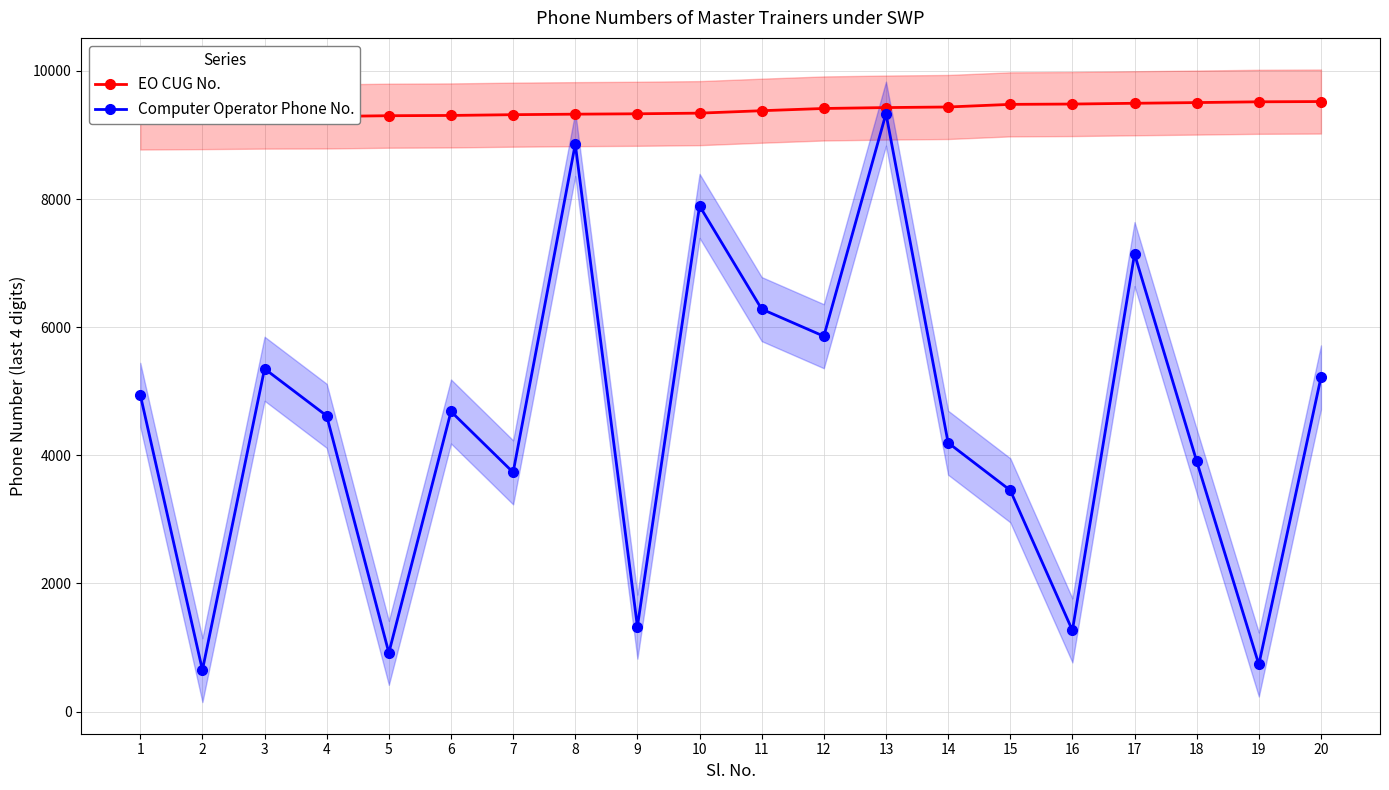

What is the value of the Computer Operator Phone No. point at the 1st from the left?

4944